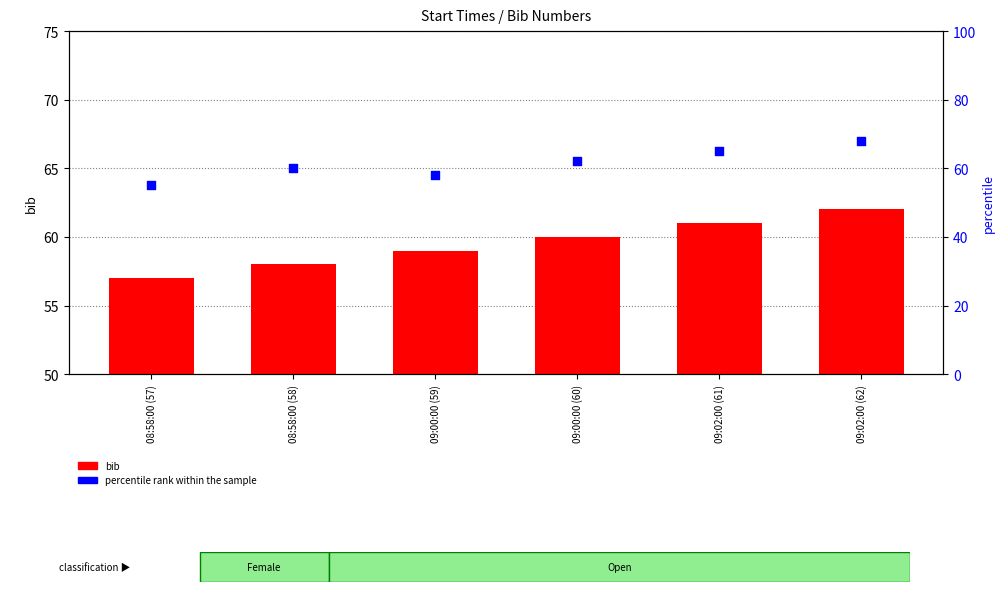

Which series has the largest Y range (max minus min)?

percentile rank within the sample